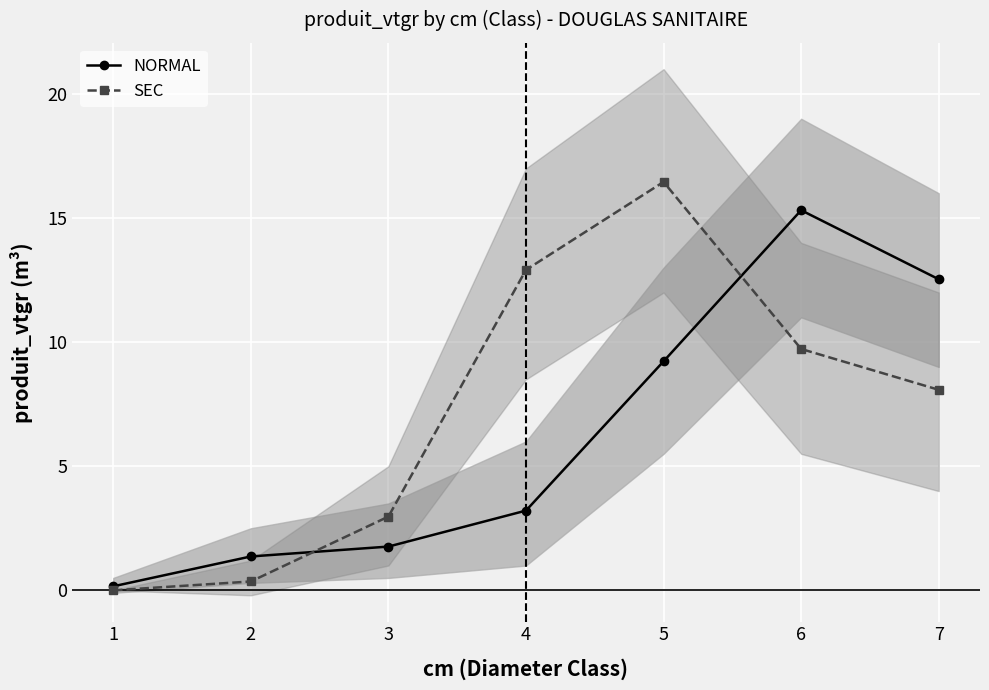

Rank the series at 3 from highest to lowest value.

SEC, NORMAL